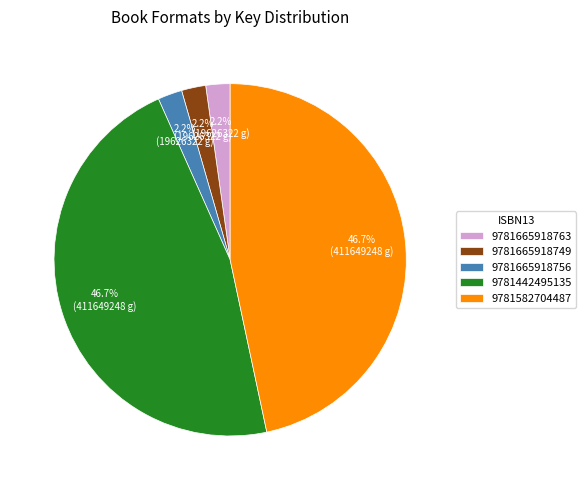

Is the sum of 9781582704487 and 9781442495135 greater than half?

Yes